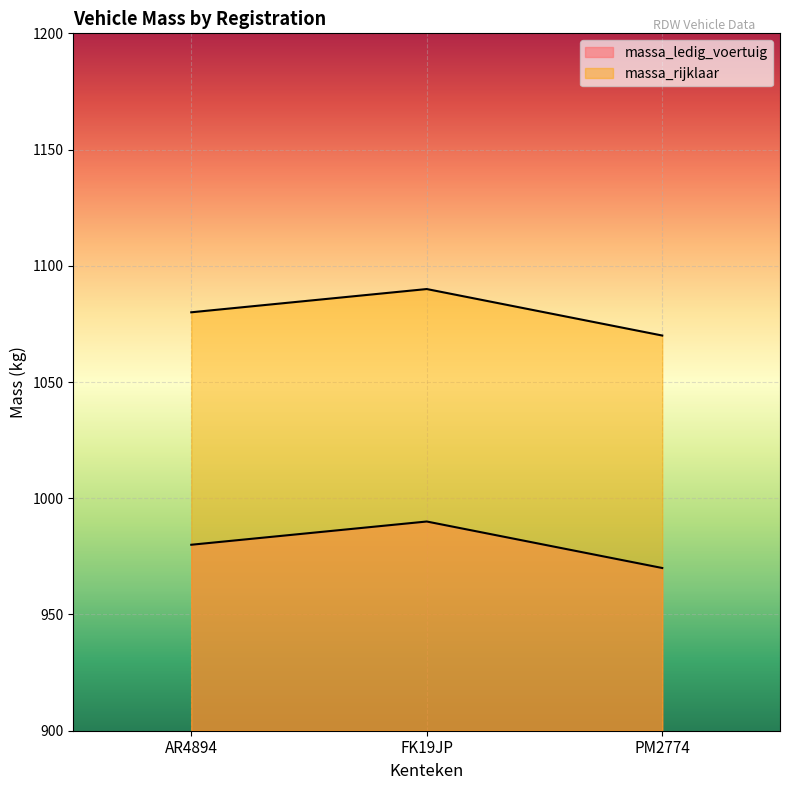

Is it true that massa_ledig_voertuig equals 1620 at AR4894?

False